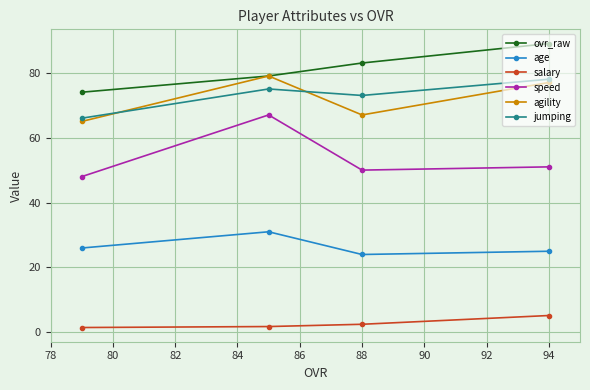

The speed series shows 67.8 at 88. True or false?

False